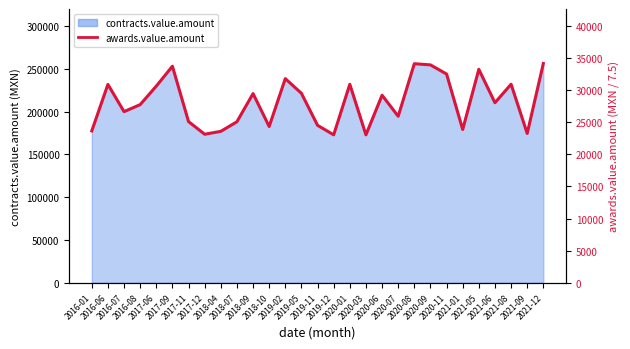

What is the approximate value at 2018-09?

29482.0